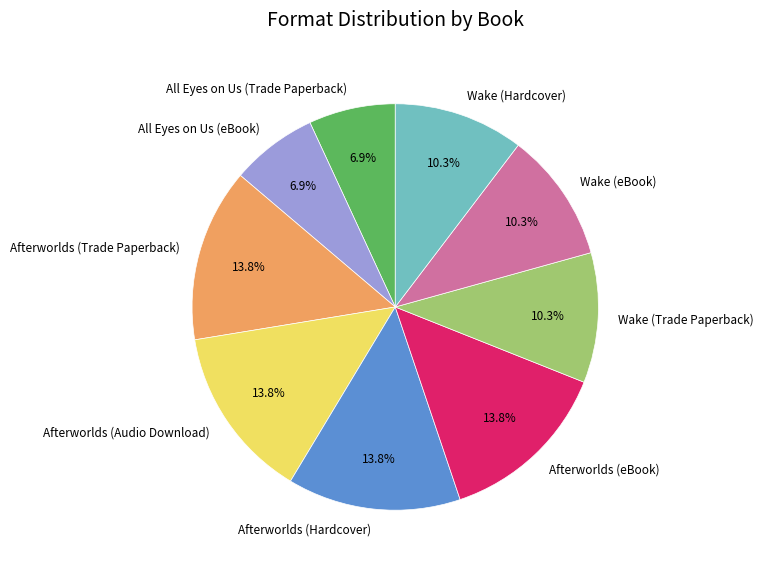

What percentage is the Afterworlds (Audio Download) slice, to the nearest percent?

14%